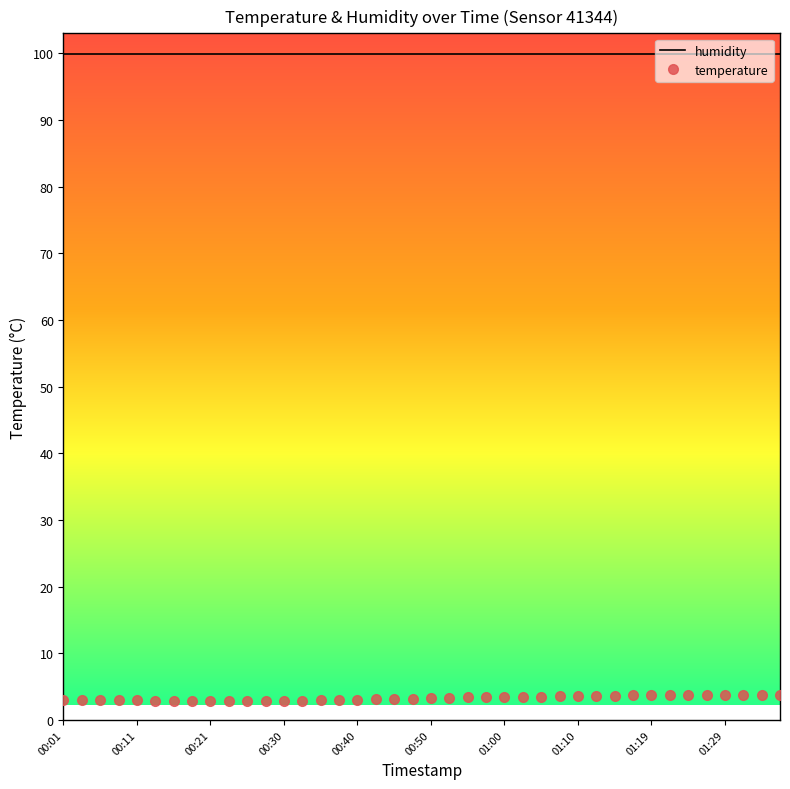

True or false: humidity and temperature cross at least once.

False